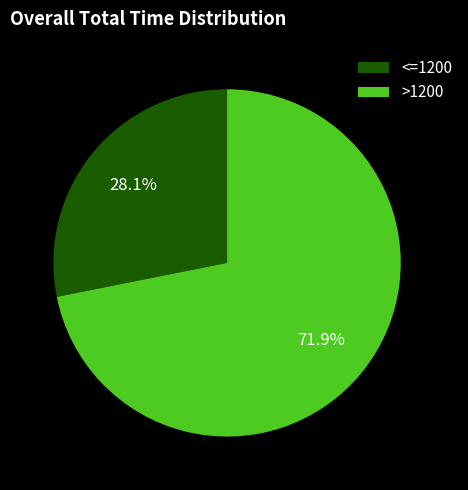

Does any single category account for the majority?

Yes